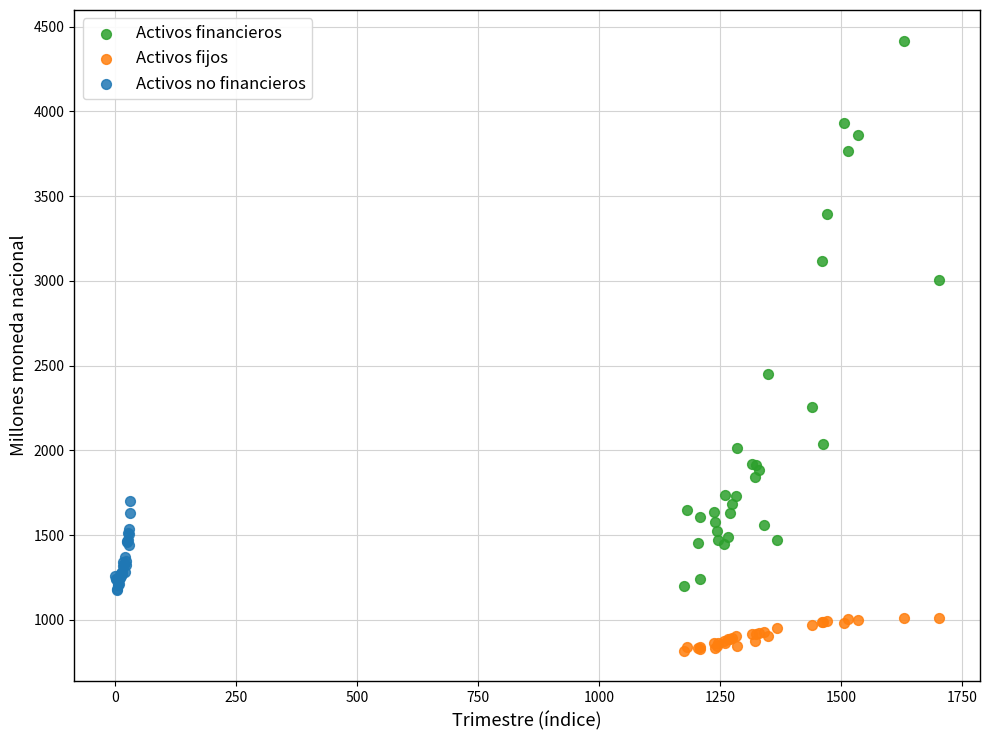

Which series contains the highest Y value?

Activos financieros